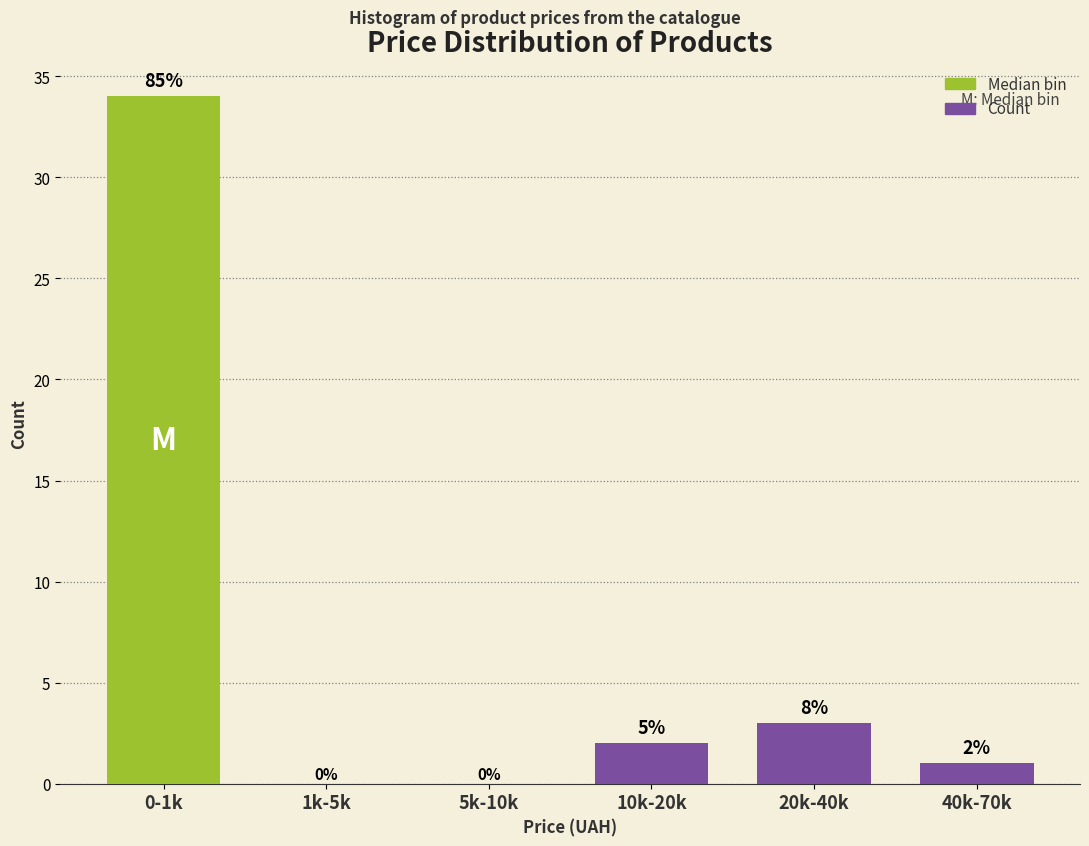

Reading right to left, list all the values displayed in this chart.

40k-70k=1	20k-40k=3	10k-20k=2	5k-10k=0	1k-5k=0	0-1k=34